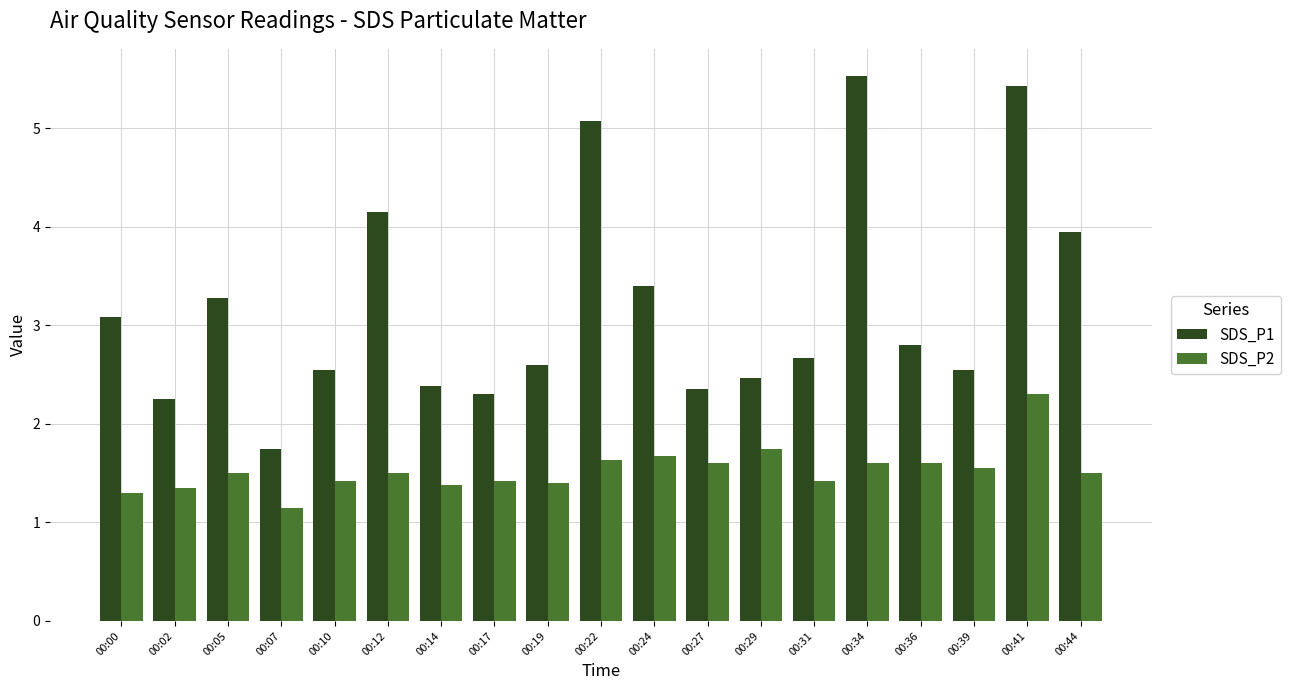

Which category has the lowest value in the SDS_P1 series?

00:07